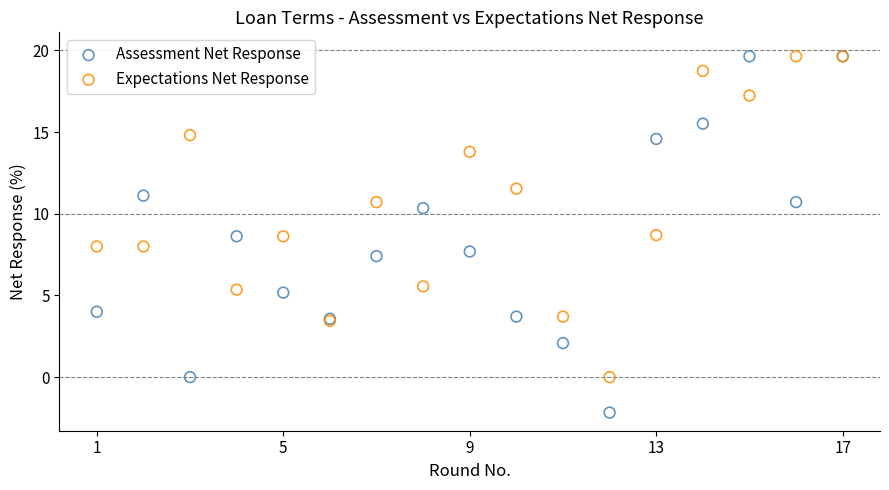

What are all the series names shown in the legend?

Assessment Net Response, Expectations Net Response